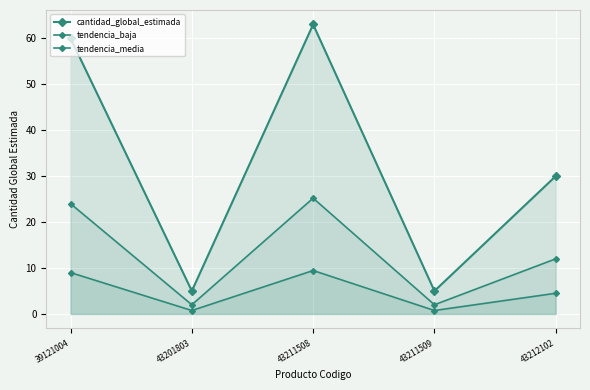

At which category does cantidad_global_estimada reach its first local peak?

43211508